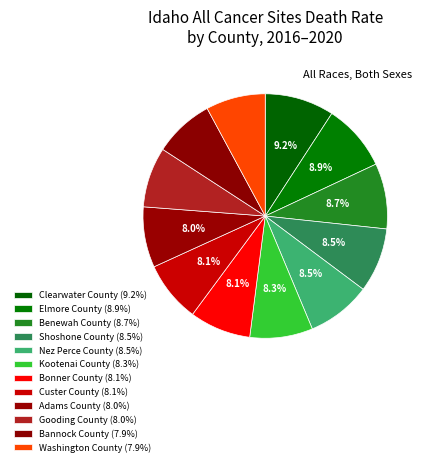

To the nearest percent, what percentage of the pie is Gooding County?

8%